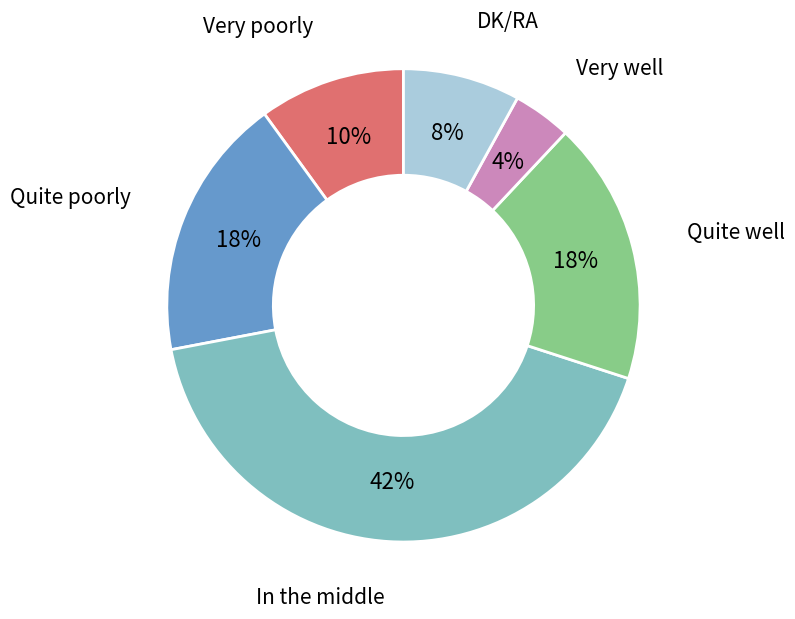

True or false: Quite poorly accounts for 18% of the total.

True